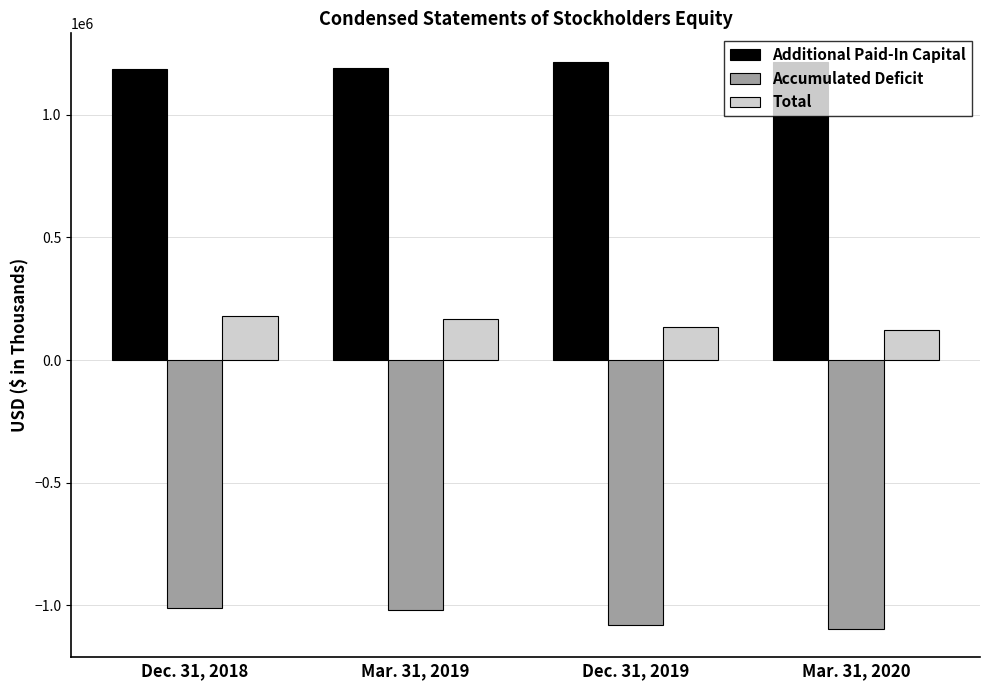

Rank the series at Mar. 31, 2019 from lowest to highest value.

Accumulated Deficit, Total, Additional Paid-In Capital